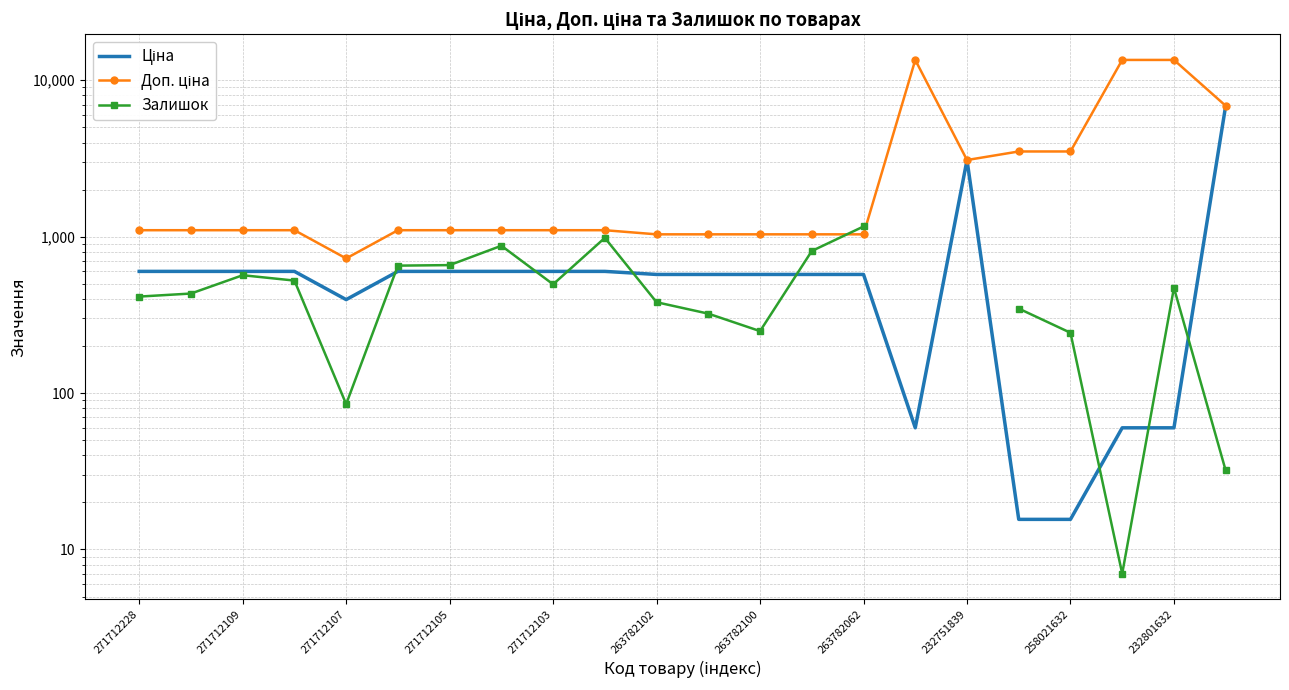

The Ціна series shows 857.1 at 271712103. True or false?

False